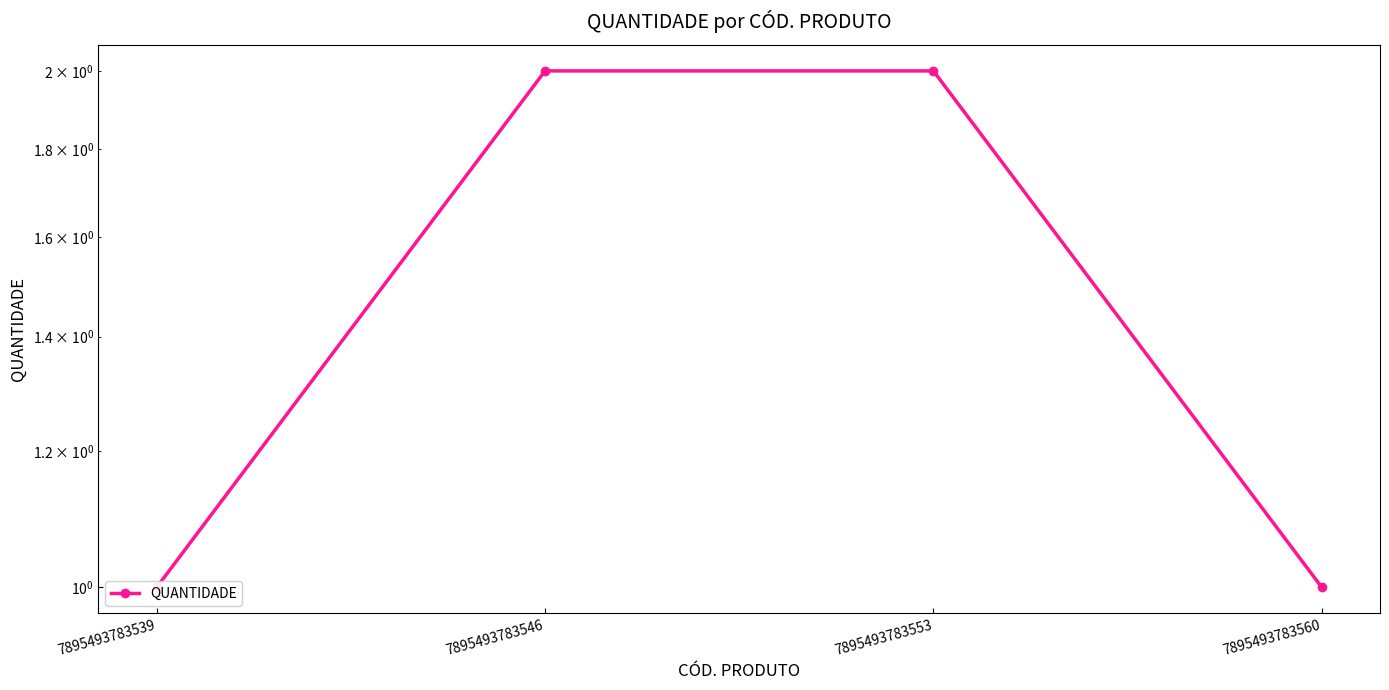

What is the value of the 4th point from the left?

1